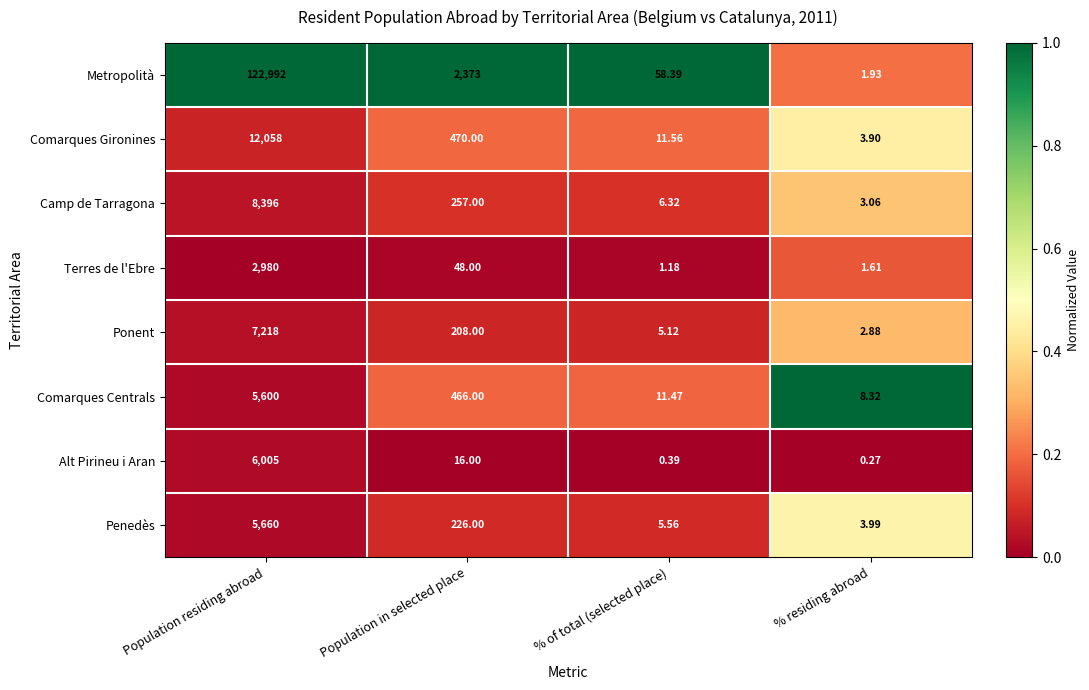

Which series has the largest total across all categories?

Metropolità